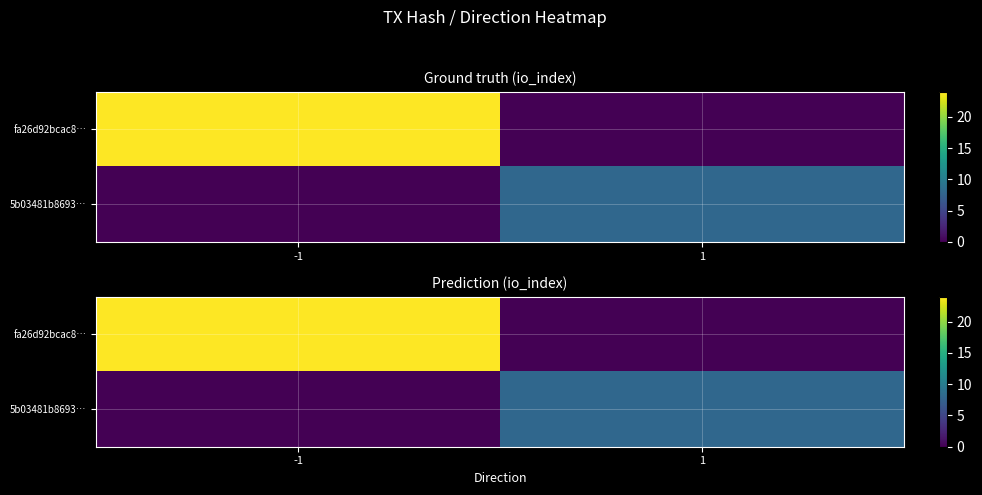

At how many categories does at least one series exceed 4?

2